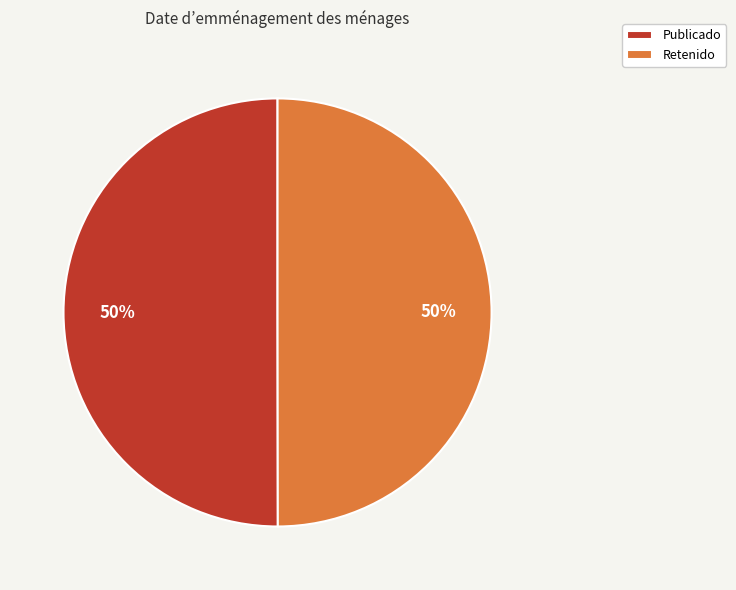

How many slices are in this pie chart?

2